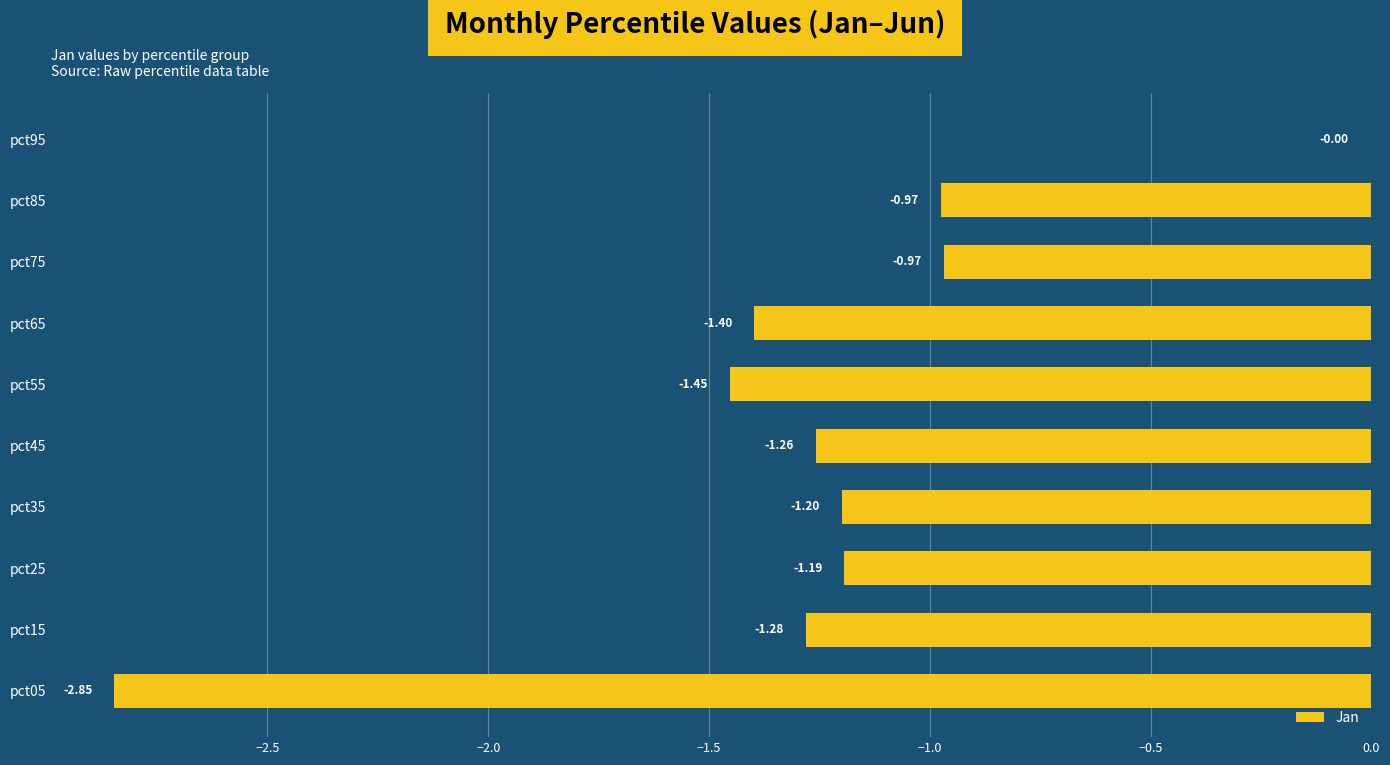

What is the sum of all values?

-12.6